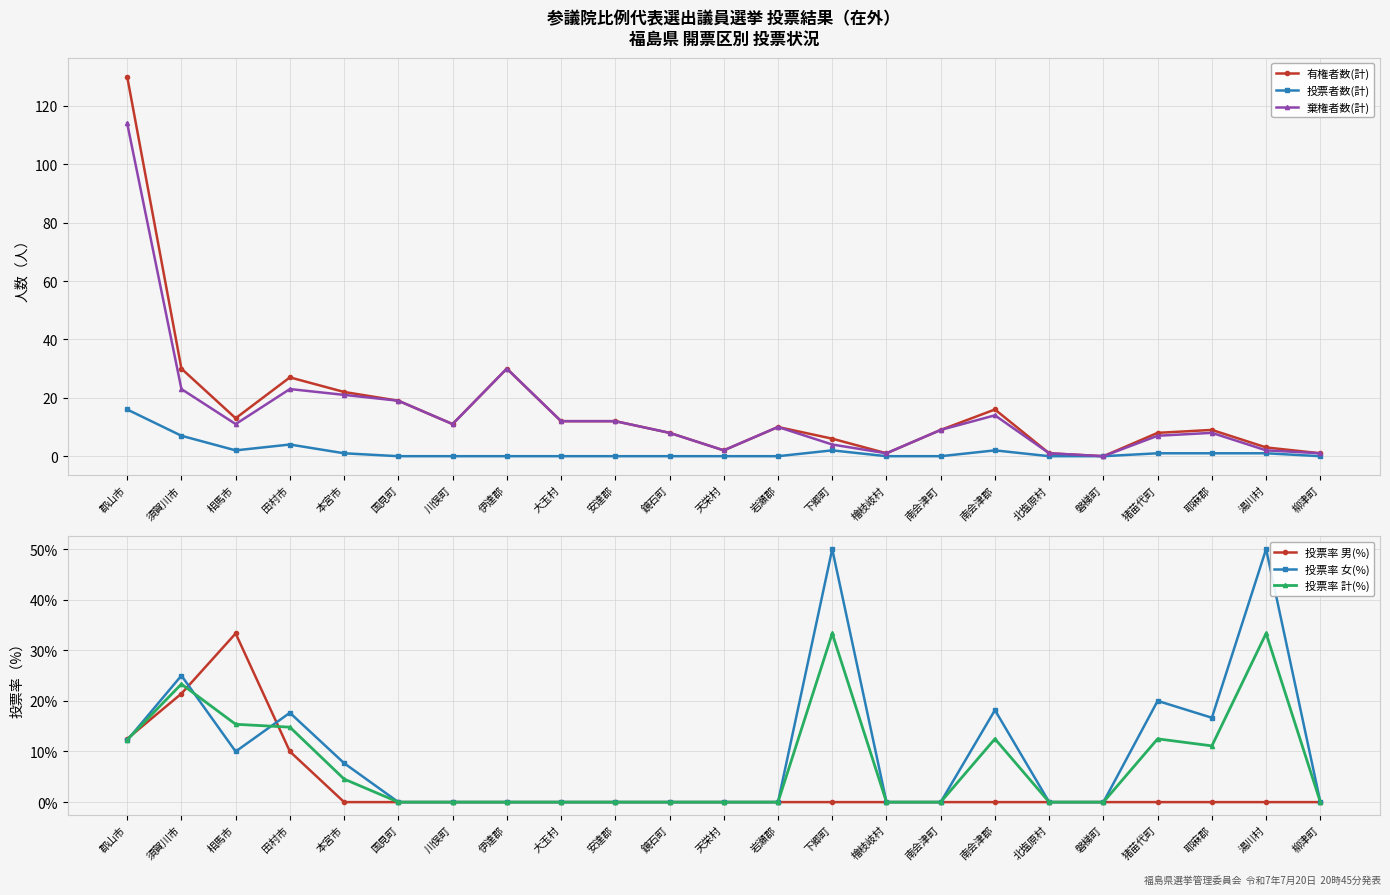

Reading left to right, extract all data points from this chart.

有権者数(計): 130.0	30.0	13.0	27.0	22.0	19.0	11.0	30.0	12.0	12.0	8.0	2.0	10.0	6.0	1.0	9.0	16.0	1.0	0.0	8.0	9.0	3.0	1.0
投票者数(計): 16.0	7.0	2.0	4.0	1.0	0.0	0.0	0.0	0.0	0.0	0.0	0.0	0.0	2.0	0.0	0.0	2.0	0.0	0.0	1.0	1.0	1.0	0.0
棄権者数(計): 114.0	23.0	11.0	23.0	21.0	19.0	11.0	30.0	12.0	12.0	8.0	2.0	10.0	4.0	1.0	9.0	14.0	1.0	0.0	7.0	8.0	2.0	1.0
投票率 男(%): 12.5	21.4	33.3	10.0	0.0	0.0	0.0	0.0	0.0	0.0	0.0	0.0	0.0	0.0	0.0	0.0	0.0	0.0	0.0	0.0	0.0	0.0	0.0
投票率 女(%): 12.2	25.0	10.0	17.6	7.7	0.0	0.0	0.0	0.0	0.0	0.0	0.0	0.0	50.0	0.0	0.0	18.2	0.0	0.0	20.0	16.7	50.0	0.0
投票率 計(%): 12.3	23.3	15.4	14.8	4.5	0.0	0.0	0.0	0.0	0.0	0.0	0.0	0.0	33.3	0.0	0.0	12.5	0.0	0.0	12.5	11.1	33.3	0.0